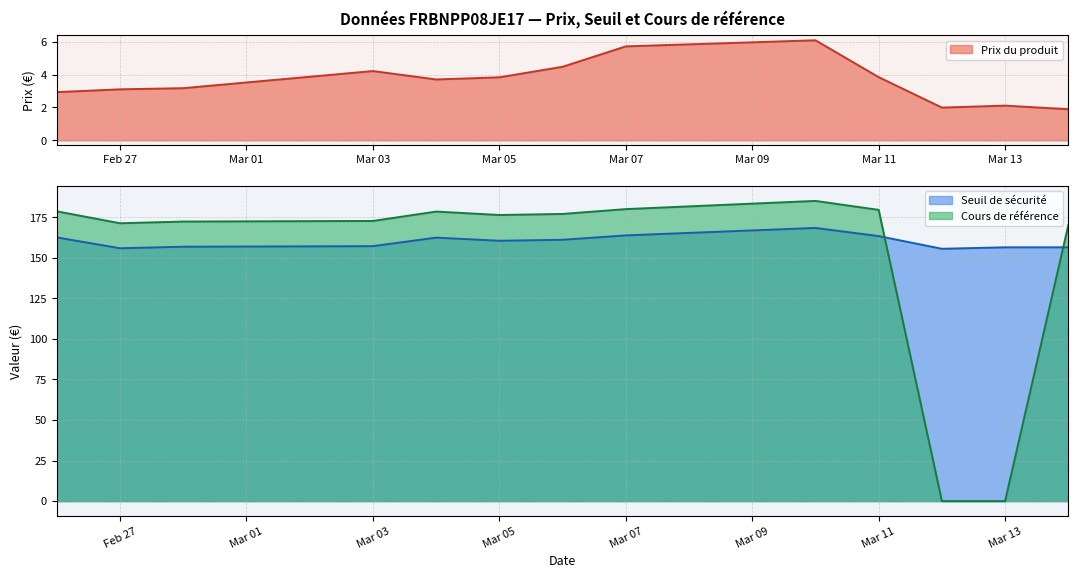

In Cours de référence, how many points are lower than both neighbors (excluding endpoints)?

2